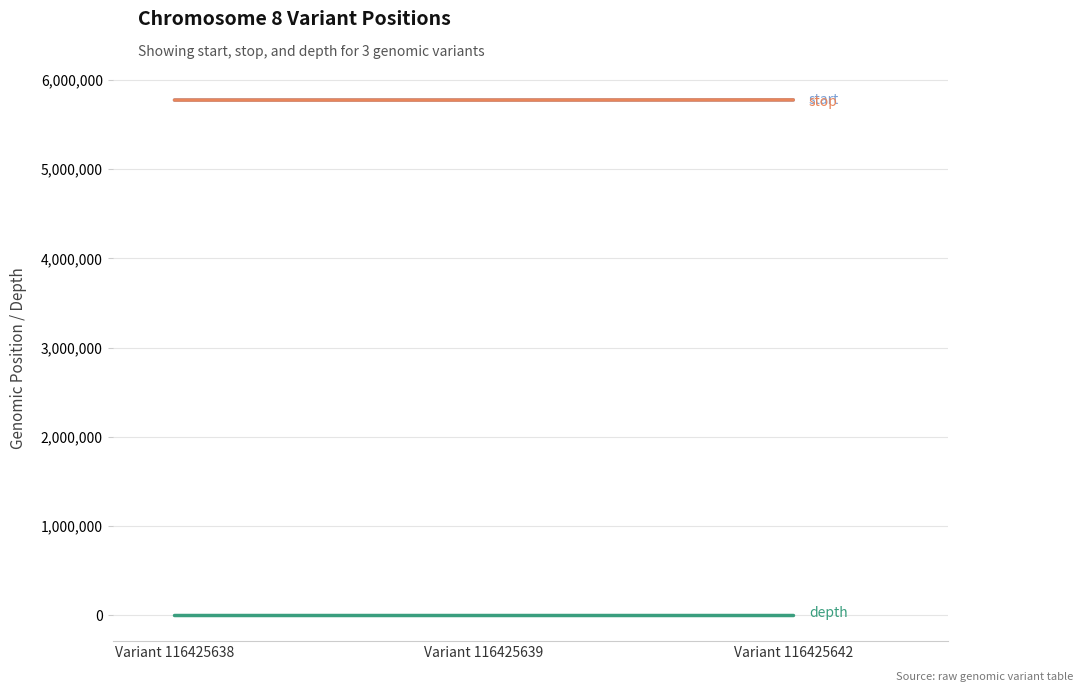

What is the greatest value displayed?

5774338